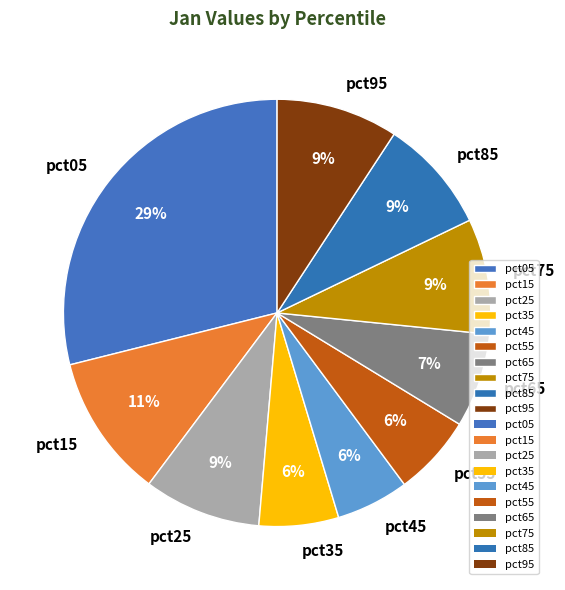

To the nearest percent, what portion does pct75 represent?

9%